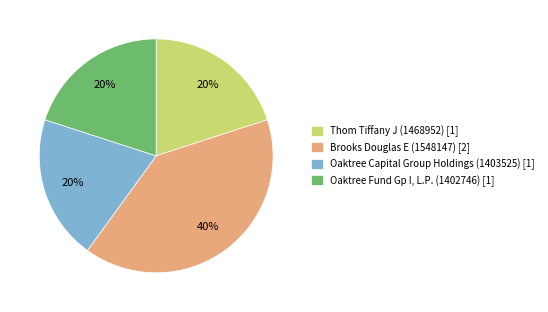

Count the number of slices in the pie.

4